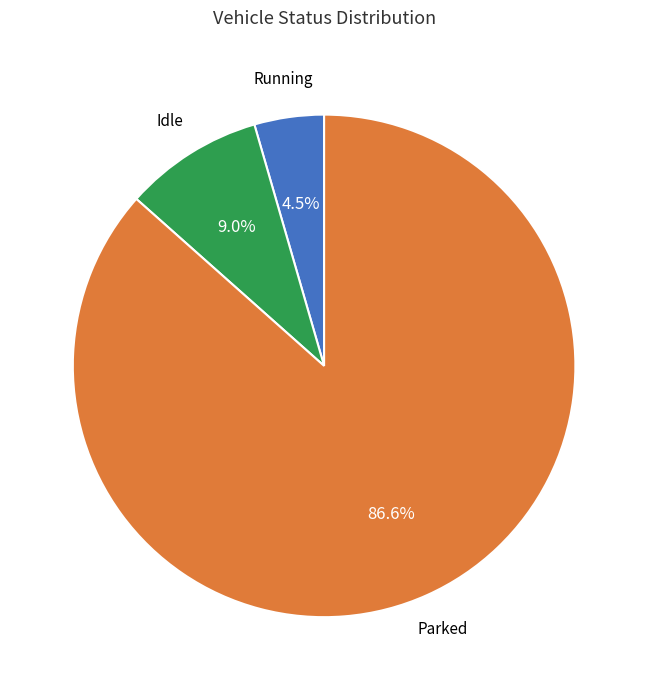

Is there any slice that represents more than half of the pie?

Yes